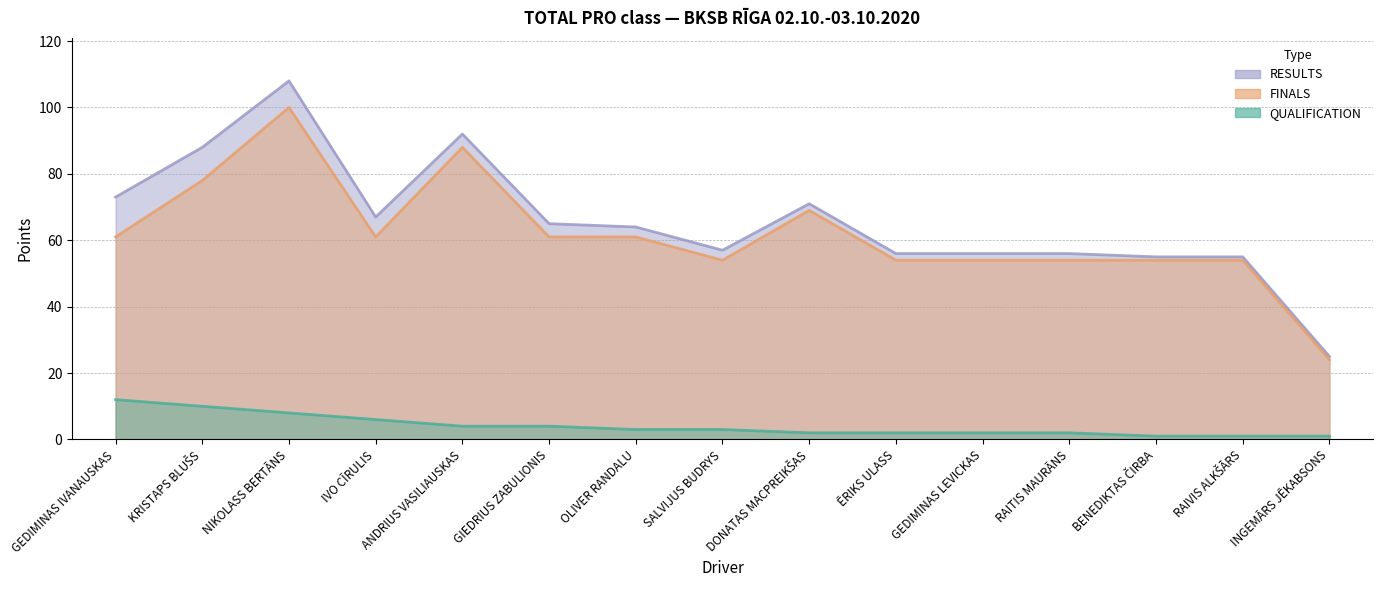

In RESULTS, how many points are higher than both neighbors (excluding endpoints)?

3